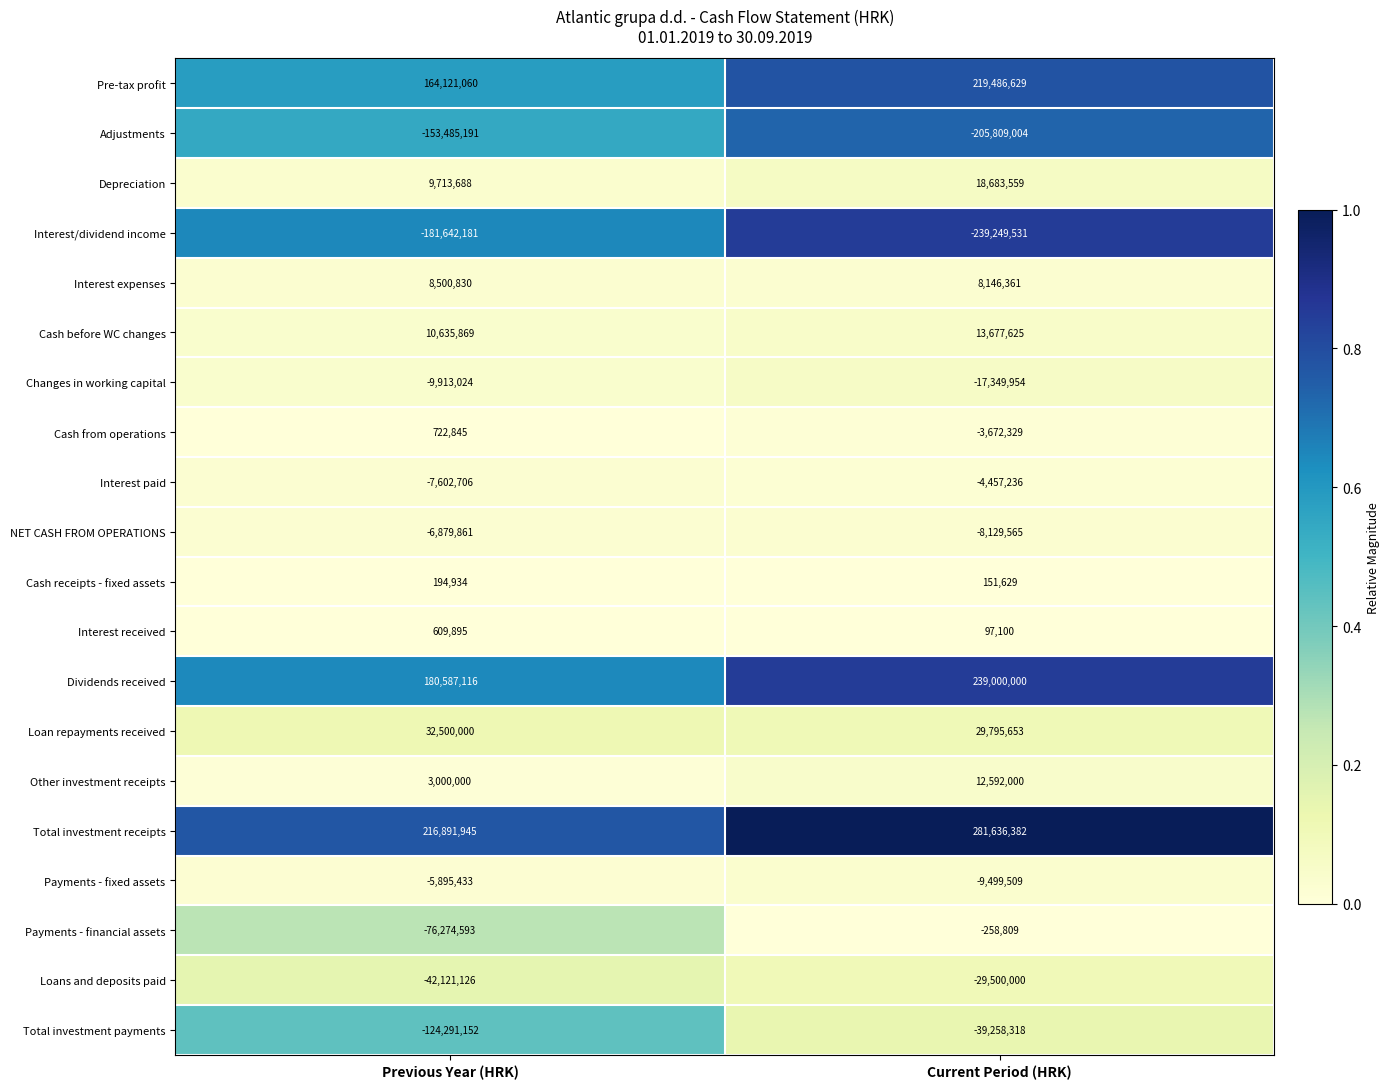

List the series in order of their peak value, lowest first.

Interest/dividend income, Adjustments, Total investment payments, Loans and deposits paid, Changes in working capital, NET CASH FROM OPERATIONS, Payments - fixed assets, Interest paid, Payments - financial assets, Cash receipts - fixed assets, Interest received, Cash from operations, Interest expenses, Other investment receipts, Cash before WC changes, Depreciation, Loan repayments received, Pre-tax profit, Dividends received, Total investment receipts